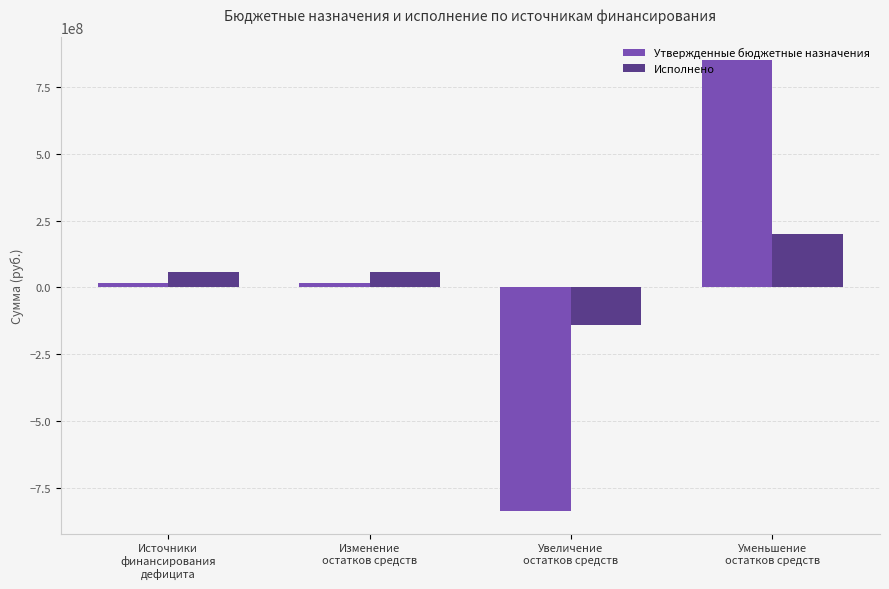

What is the lowest value of the Исполнено series?

-141219247.7